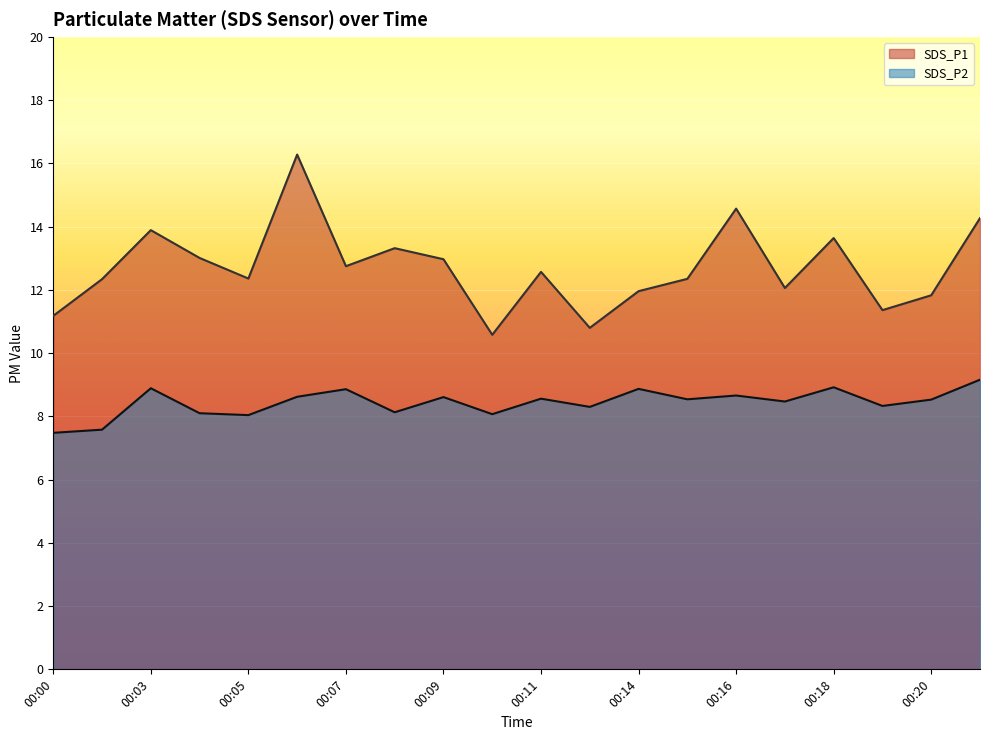

List the labels in order of SDS_P2 value, smallest first.

00:00, 00:01, 00:05, 00:10, 00:04, 00:08, 00:13, 00:19, 00:17, 00:20, 00:15, 00:11, 00:09, 00:06, 00:16, 00:07, 00:14, 00:03, 00:18, 00:22